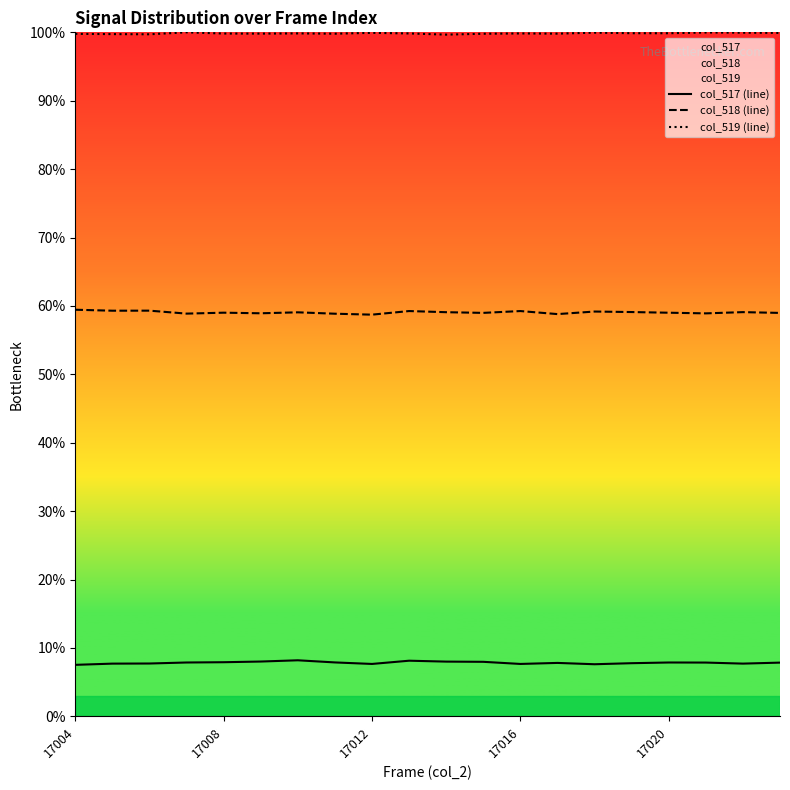

Is the value of col_517 (line) at 17004 greater than the value of col_519 (line) at 17016?

No